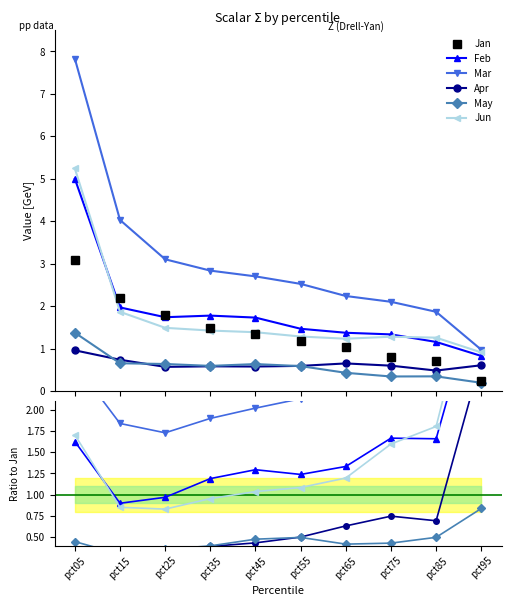

How many distinct data groups are displayed?

6